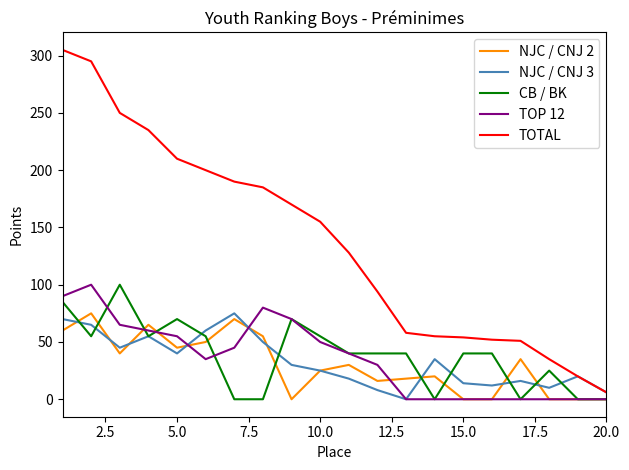

Which series has the largest total across all categories?

TOTAL